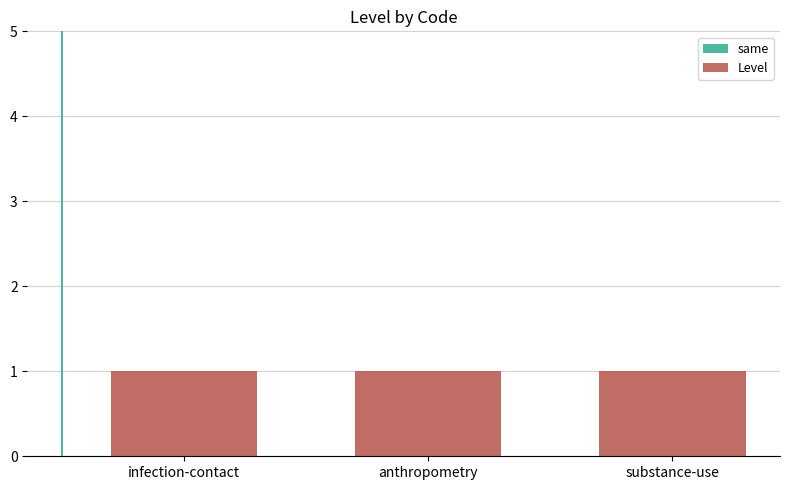

What is the total value across all series at anthropometry?

1